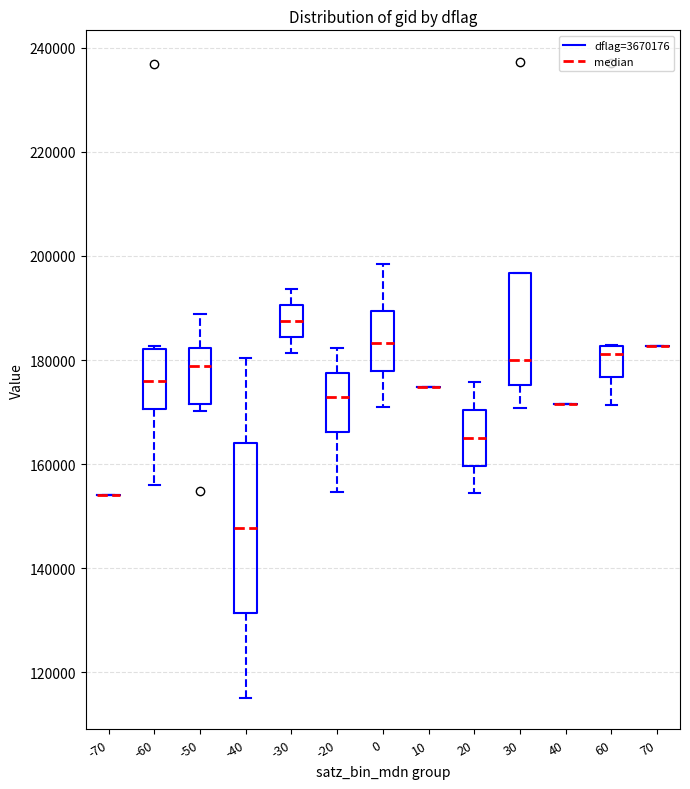

Reading left to right, transcribe this box plot: for each box, give where its median line is, the range the box spans, and where its two whiskers end, as read against the y-axis. The values are not printed on the chart, so give them approximately, as read against the axis.

-70: box collapsed to a line at 154000, whiskers 154000 to 154000
-60: median 176000, box 170000 to 182000, whiskers 156000 to 182000
-50: median 178000, box 172000 to 182000, whiskers 170000 to 188000
-40: median 148000, box 132000 to 164000, whiskers 116000 to 180000
-30: median 188000, box 184000 to 190000, whiskers 182000 to 194000
-20: median 172000, box 166000 to 178000, whiskers 154000 to 182000
0: median 184000, box 178000 to 190000, whiskers 170000 to 198000
10: box collapsed to a line at 174000, whiskers 174000 to 174000
20: median 166000, box 160000 to 170000, whiskers 154000 to 176000
30: median 180000, box 176000 to 196000, whiskers 170000 to 196000
40: box collapsed to a line at 172000, whiskers 172000 to 172000
60: median 182000 (just below the box's upper edge), box 176000 to 182000, whiskers 172000 to 182000
70: box collapsed to a line at 182000, whiskers 182000 to 182000